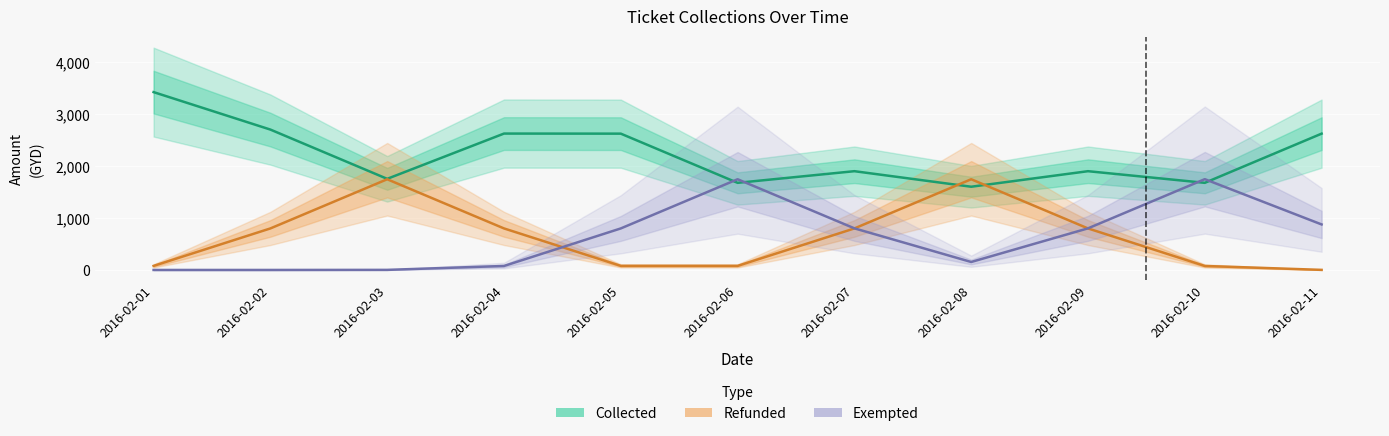

At which category is the sum across all series the highest?

2016-02-07